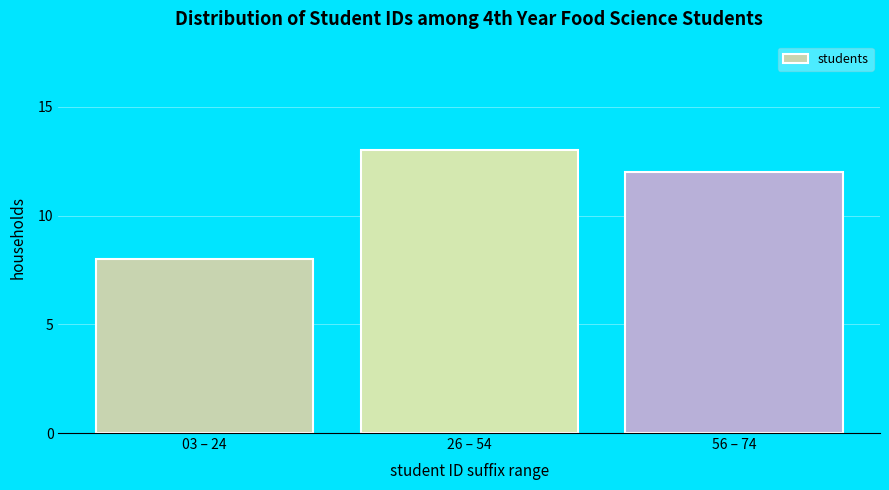

Reading right to left, list all the values displayed in this chart.

12	13	8